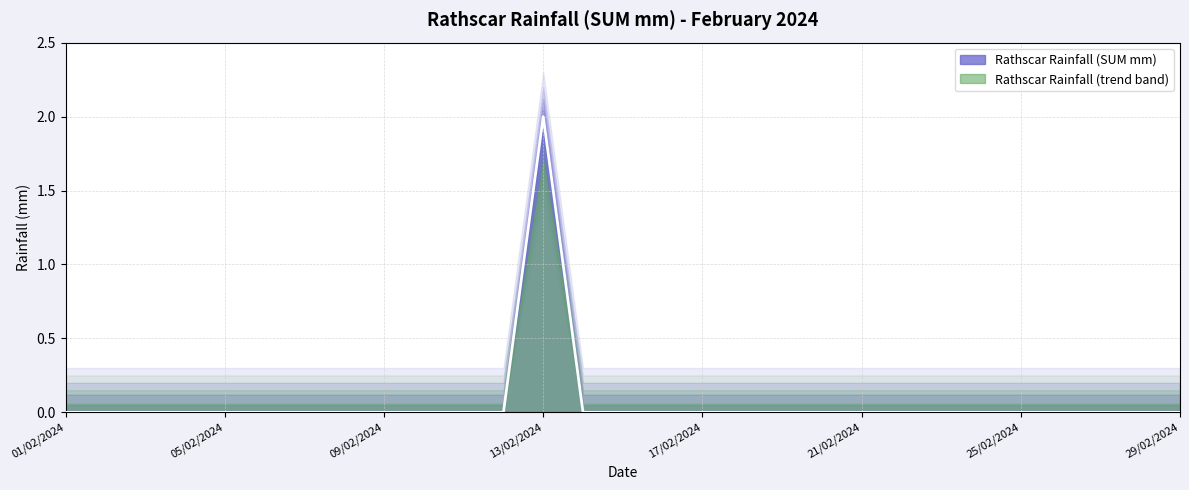

Where is the first local maximum?

13/02/2024